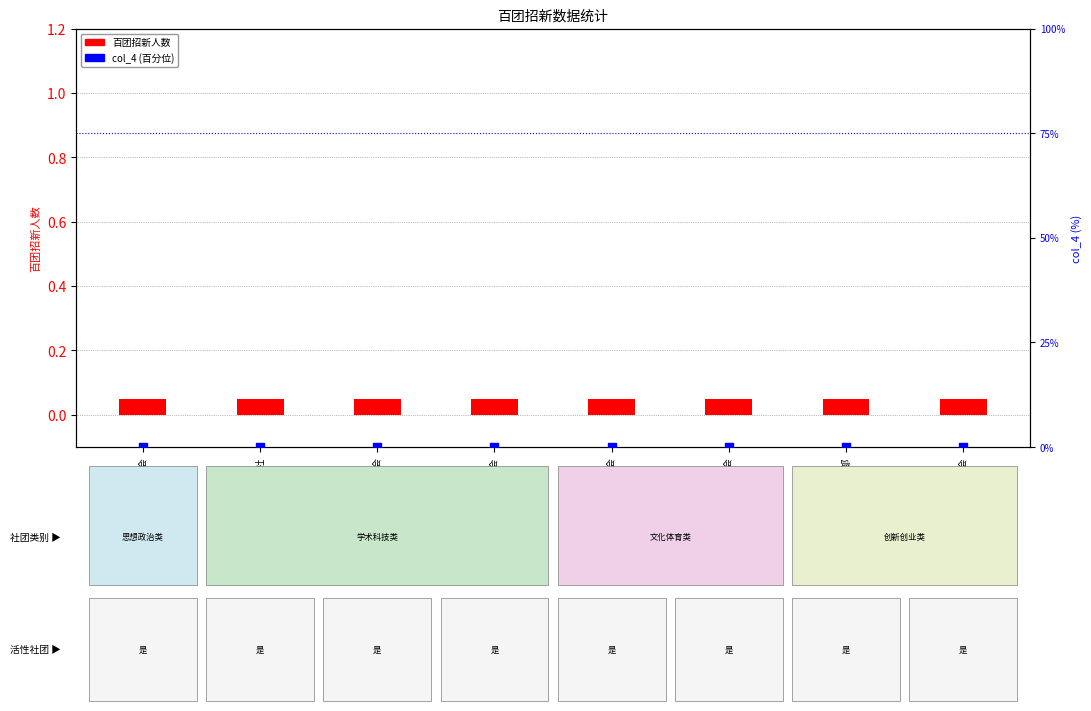

At which category is the sum across all series the highest?

董必武思想研究协会